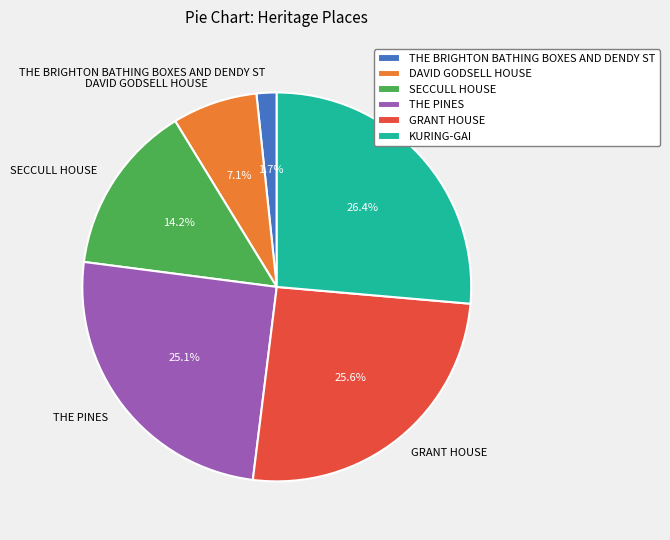

To the nearest percent, what portion does THE BRIGHTON BATHING BOXES AND DENDY ST represent?

2%